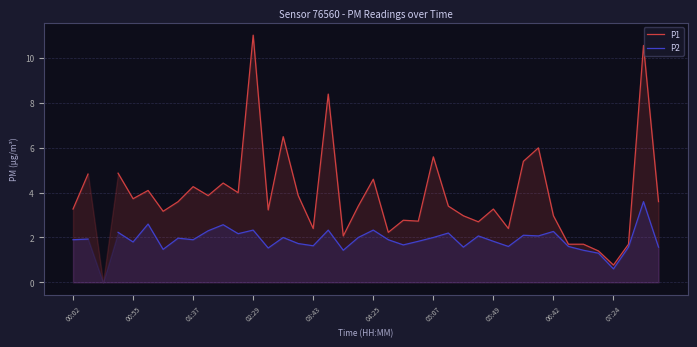

Where is P2 nearest to the value 2?

14